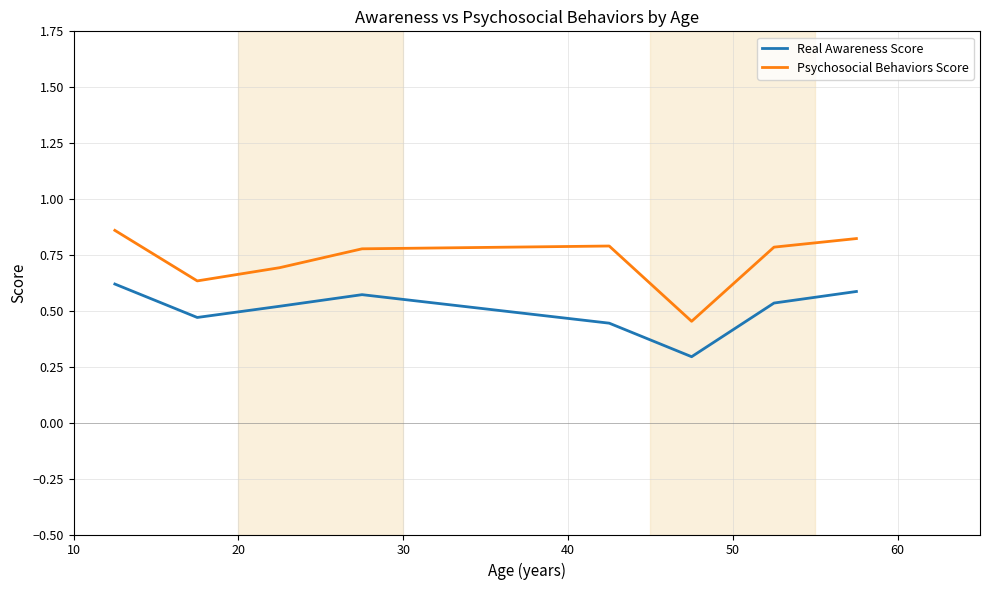

What is the difference between the second highest and second lowest values in the Real Awareness Score series?

0.1